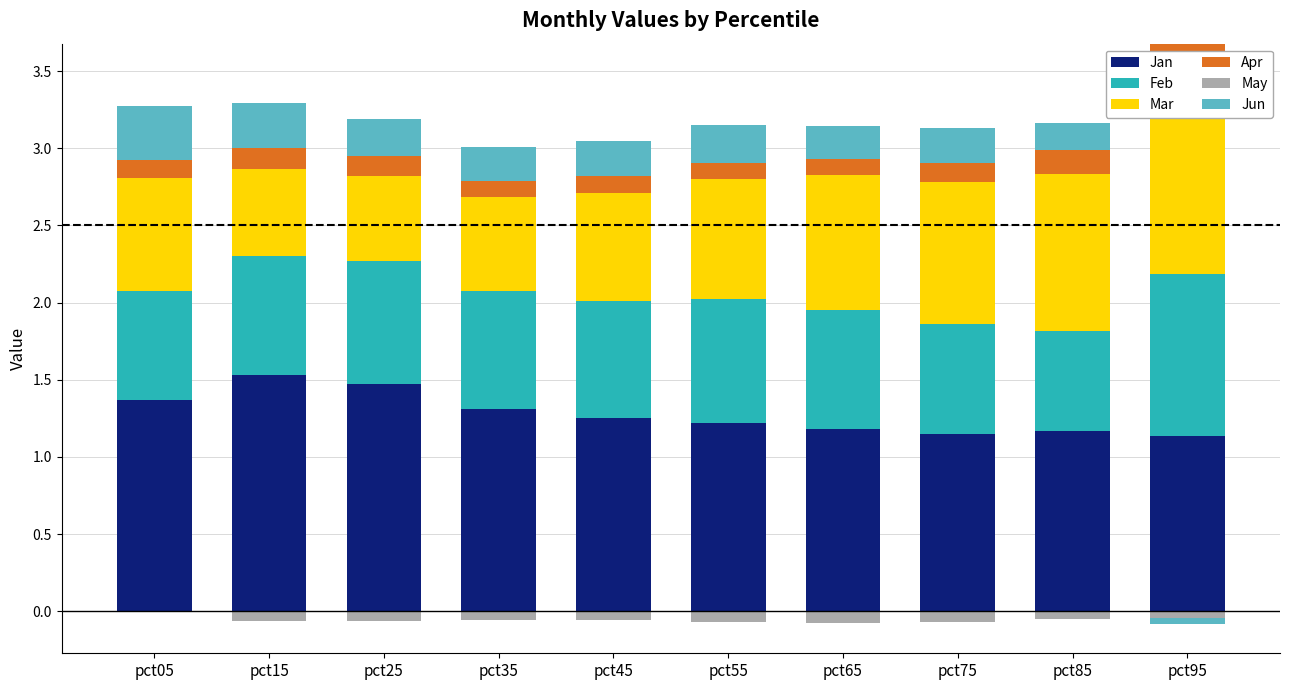

Is the value of Jun at pct95 greater than the value of Mar at pct25?

No